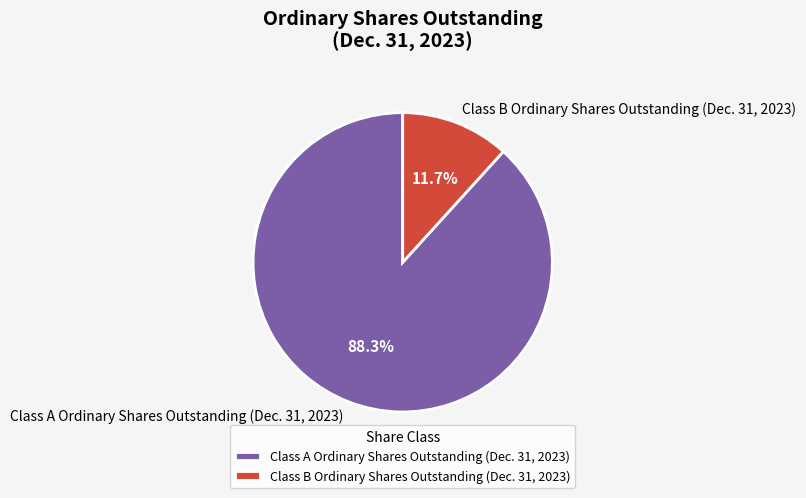

Is it true that Class A Ordinary Shares Outstanding is 88% of the pie?

True